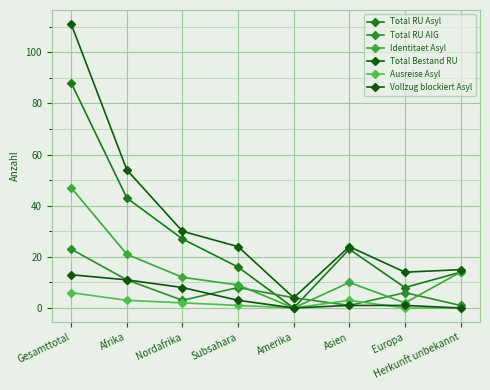

Between which two adjacent categories do Vollzug blockiert Asyl and Ausreise Asyl first intersect?

Asien and Europa